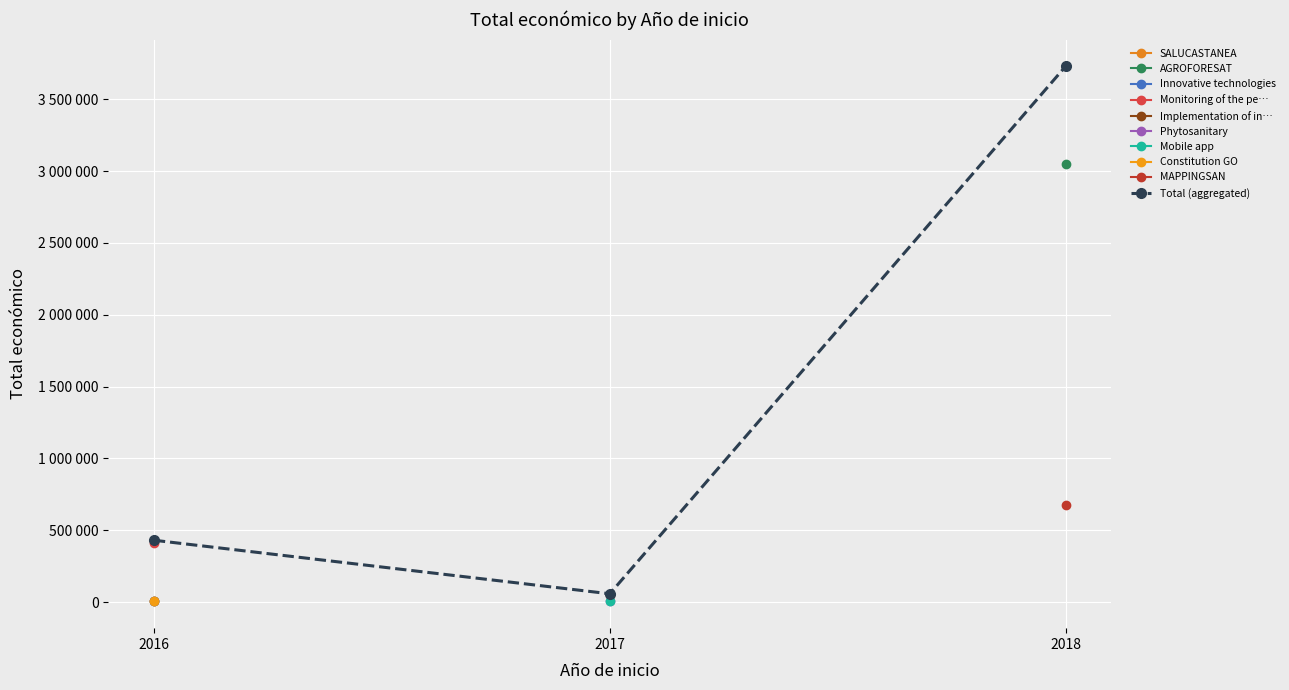

Which category has the highest value across all series?

2018